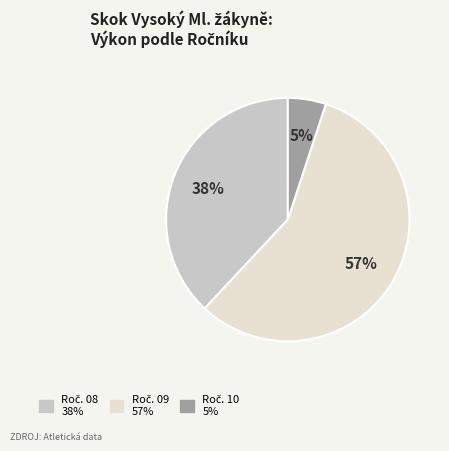

Is there any slice that represents more than half of the pie?

Yes